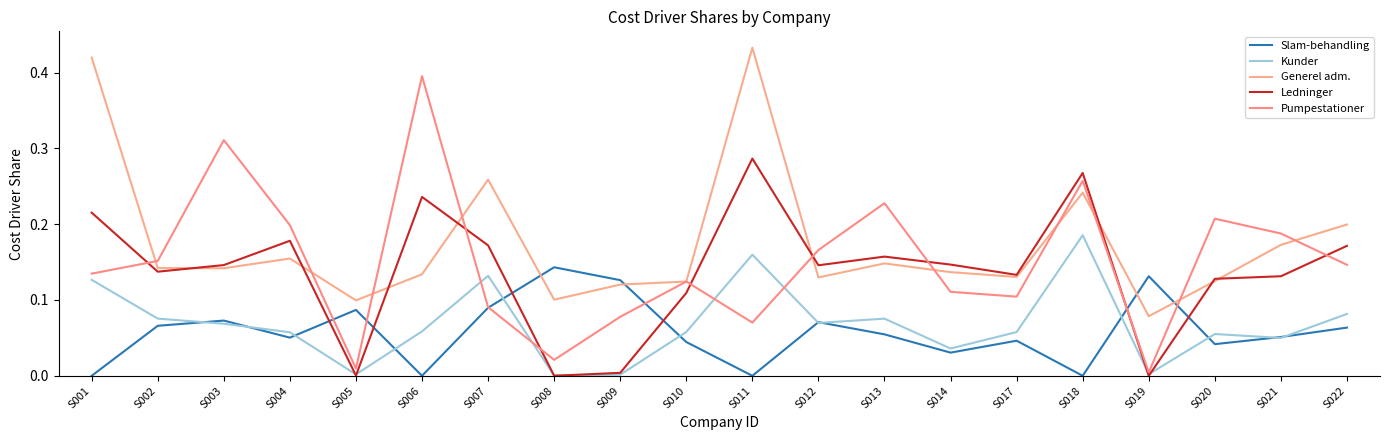

Is it true that Pumpestationer equals 0.1 at S001?

True